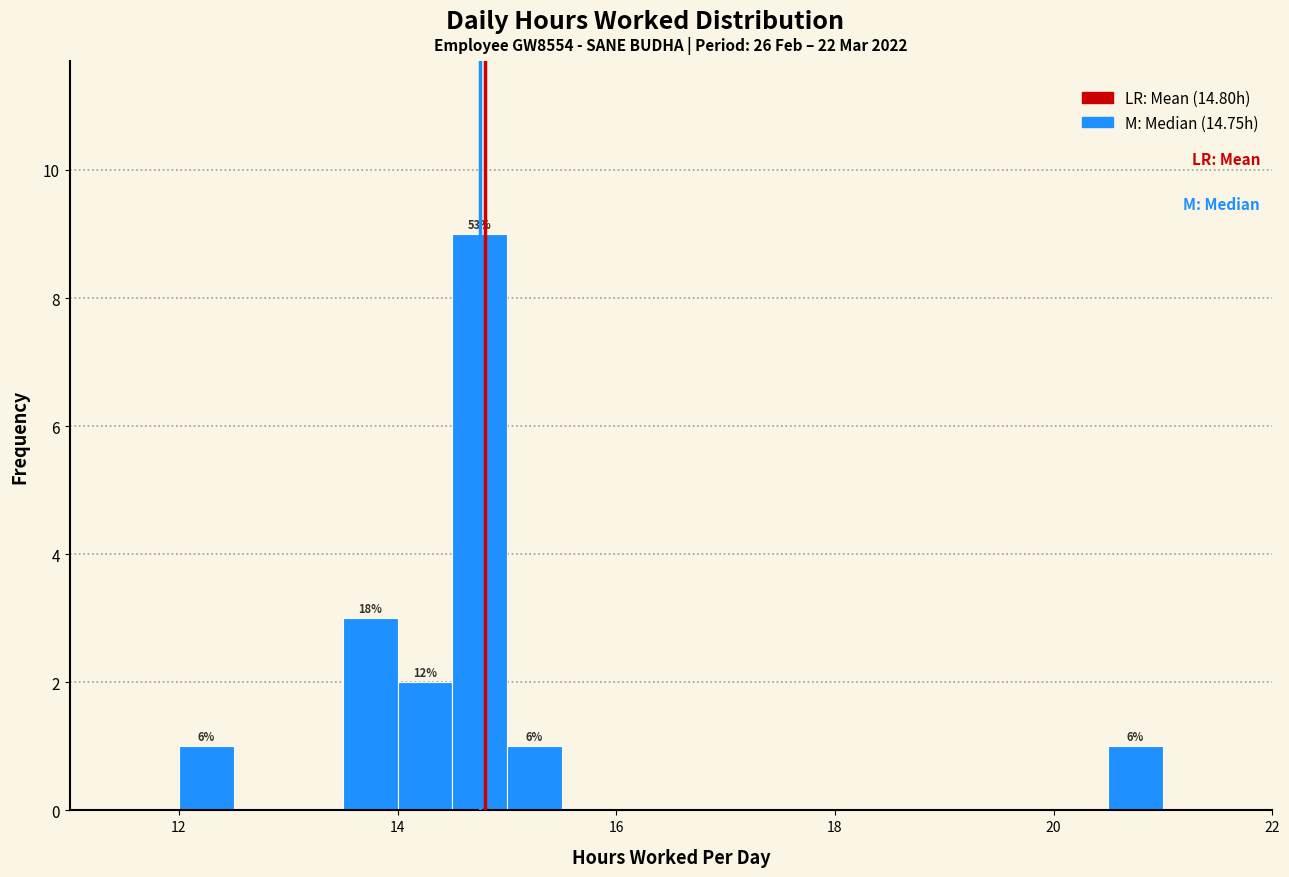

Around what value on the x-axis is the tallest bar? Give the approximate position of its centre, as read against the axis.

14.8